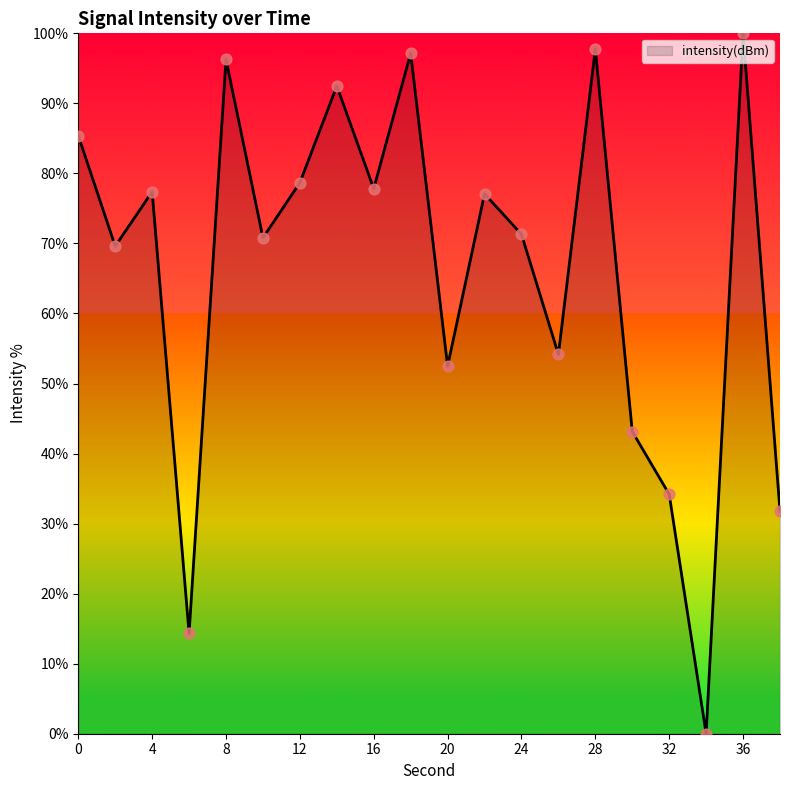

What is the difference between the maximum and minimum values?

100.0